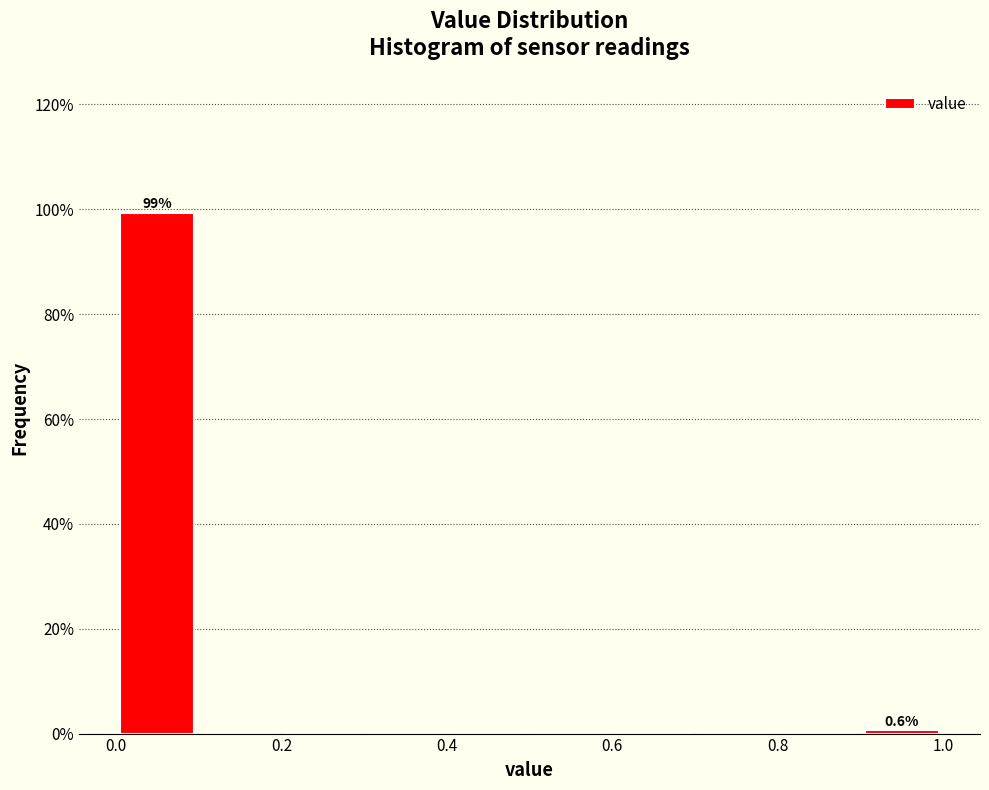

Which range on the x-axis has the tallest bar?

0.0 to 0.1